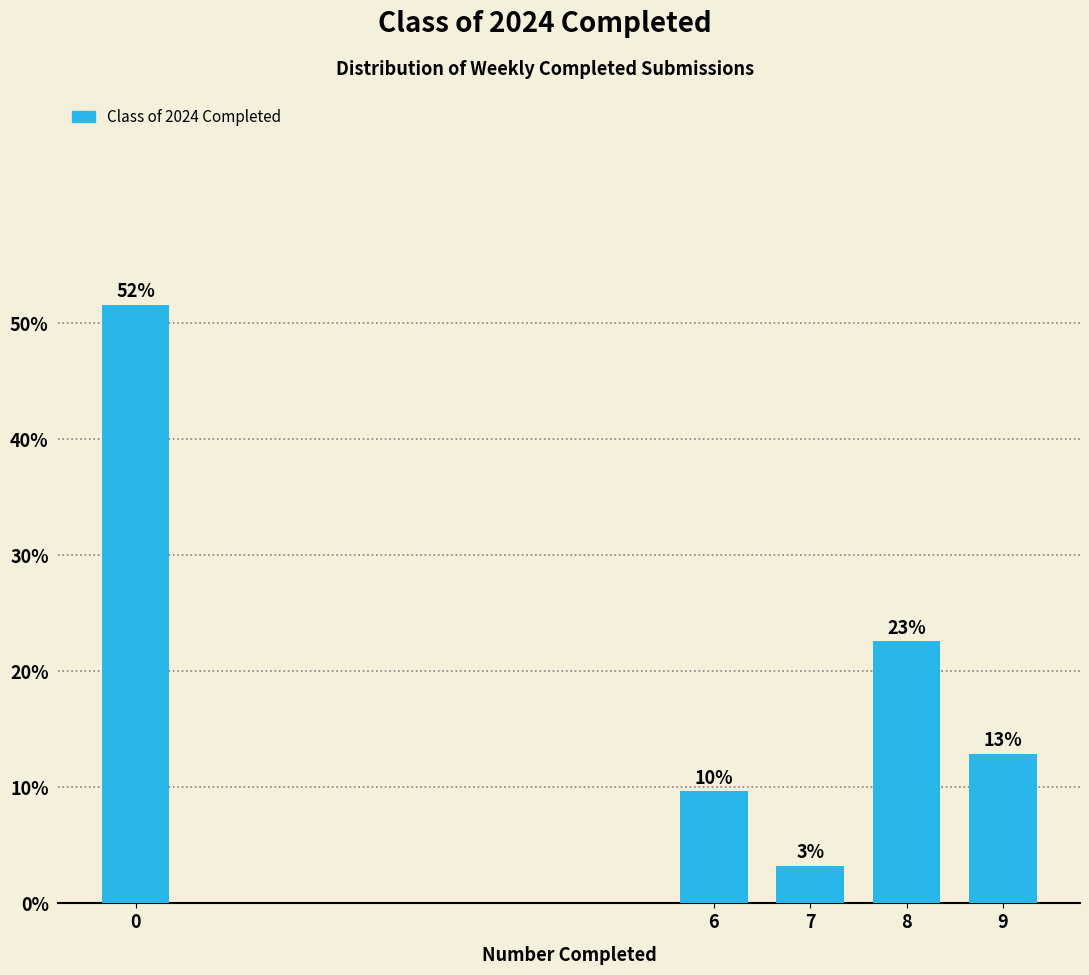

Are the bars horizontal?

No